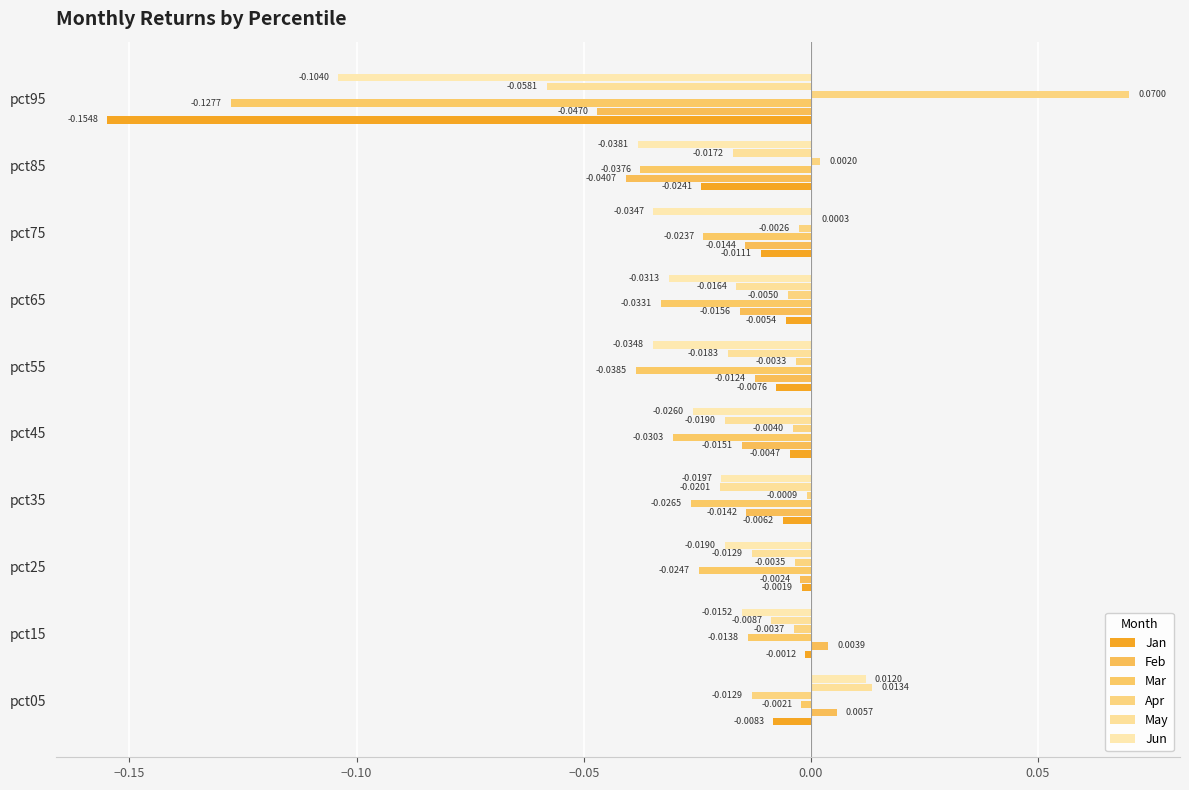

Where is Mar nearest to the value 0?

pct05